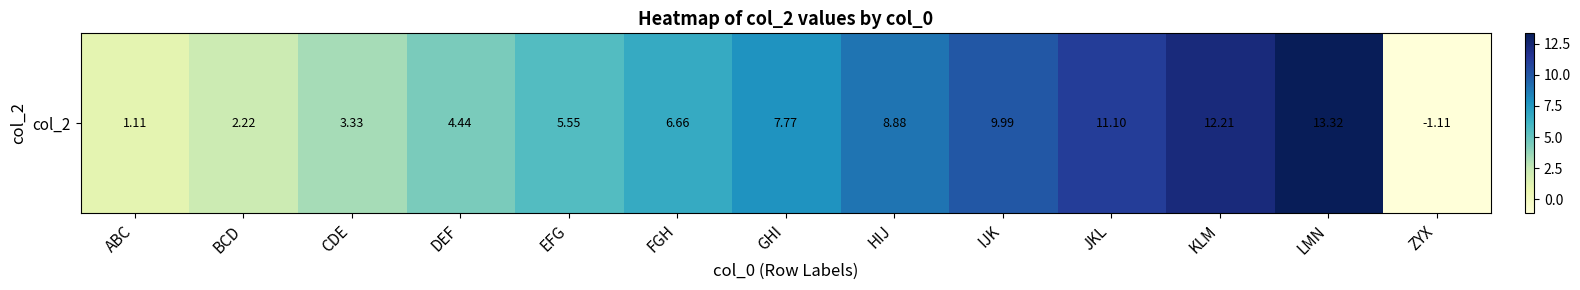

How many data points are less than 6?

6